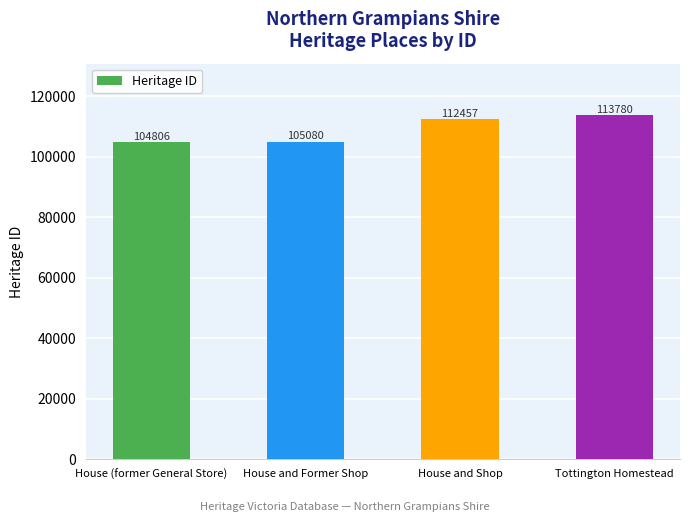

What is the label of the 2nd bar from the left?

House and Former Shop